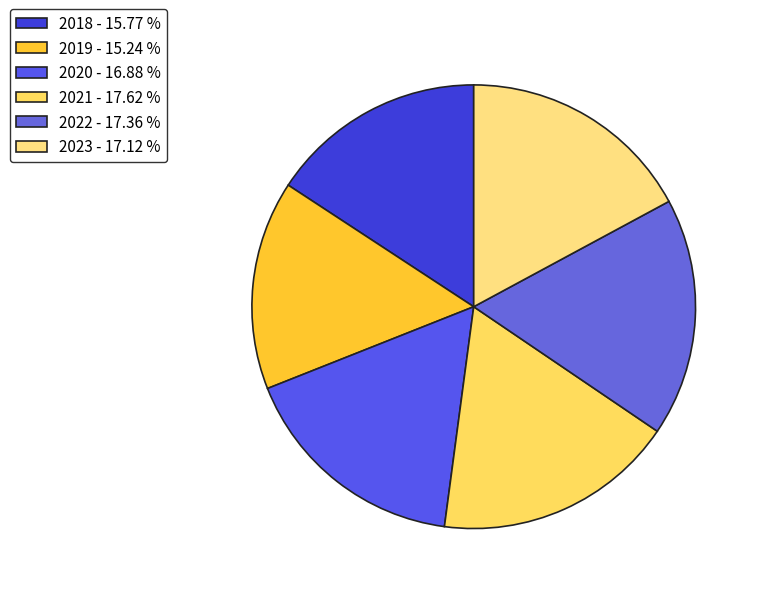

How many segments does this pie chart have?

6